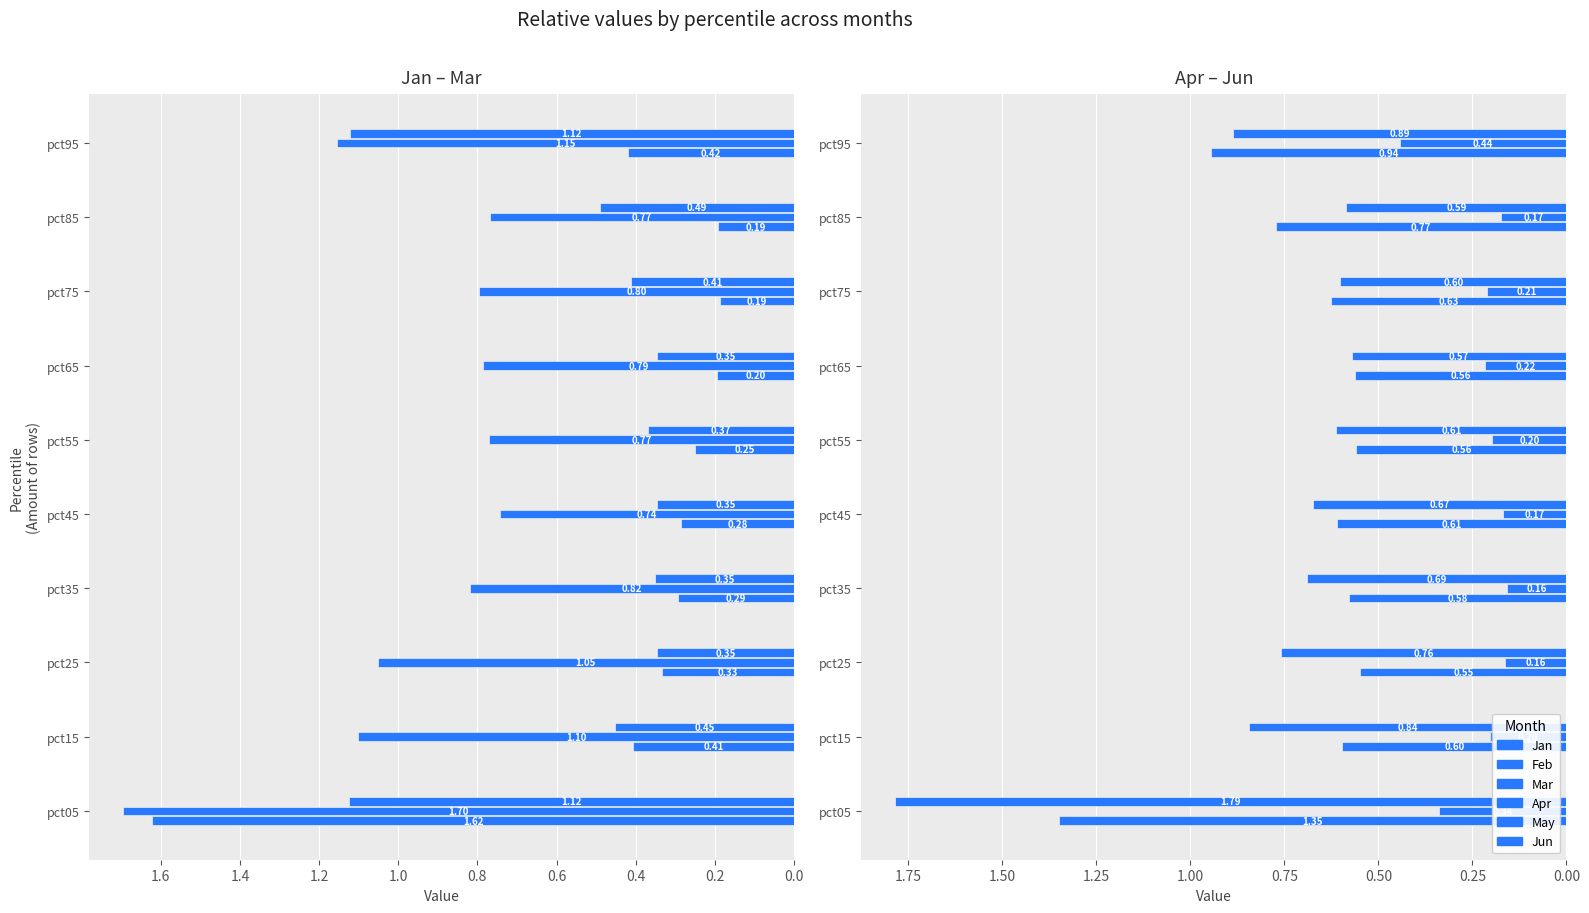

What is the maximum value shown in the chart?

1.8